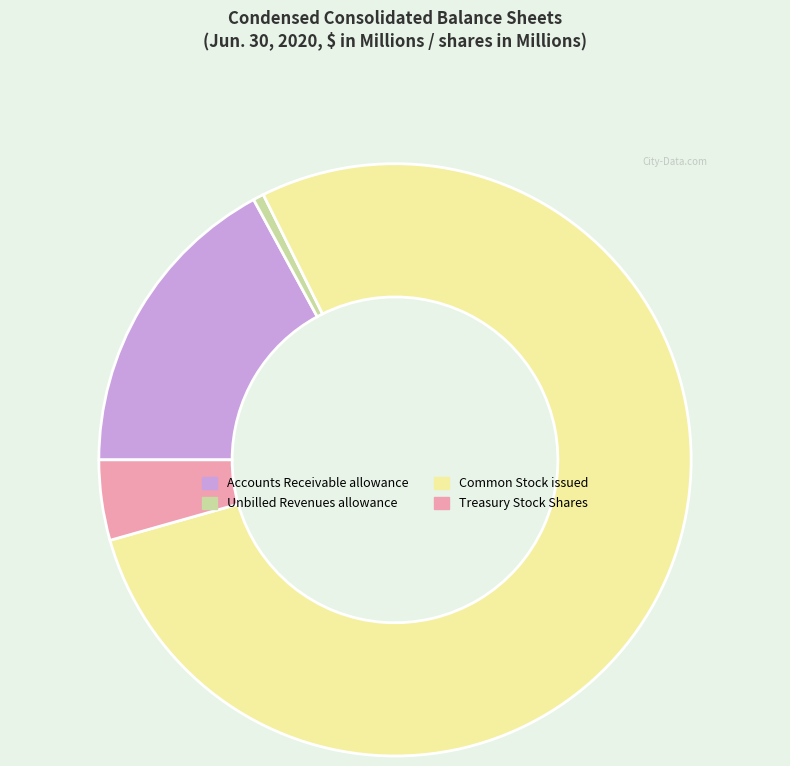

Which category has the smallest portion of the pie?

Unbilled Revenues allowance